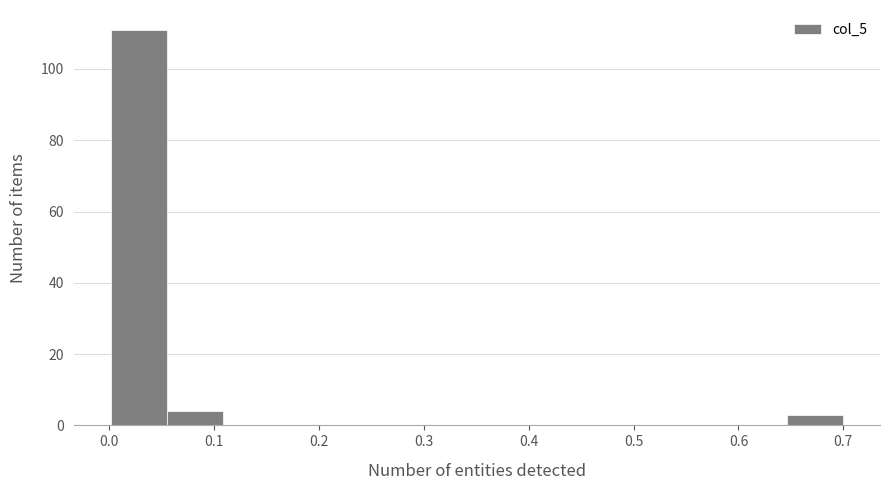

What is the height of the bar covering 0.06 to 0.11 on the x-axis? Neither the bar edges nor the heights are printed on the chart, so give them approximately, as read against the axes.

4